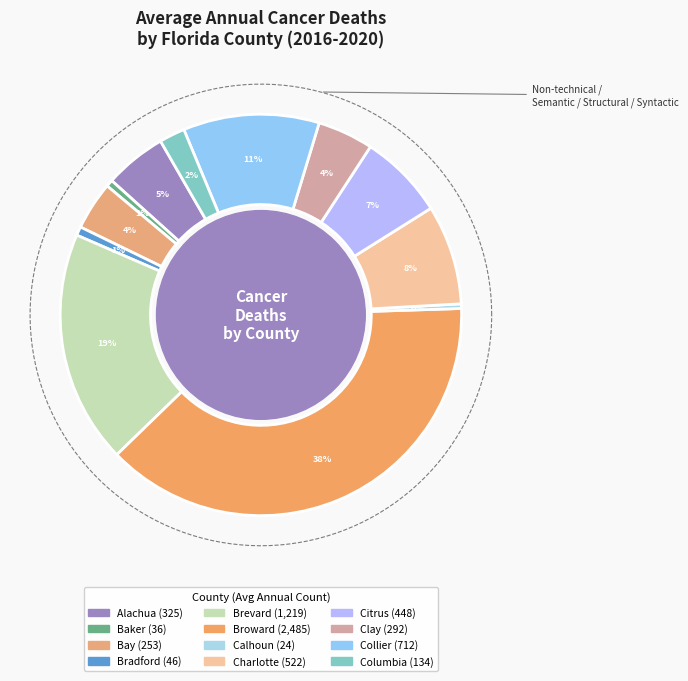

The Brevard slice represents 6% of the pie. True or false?

False